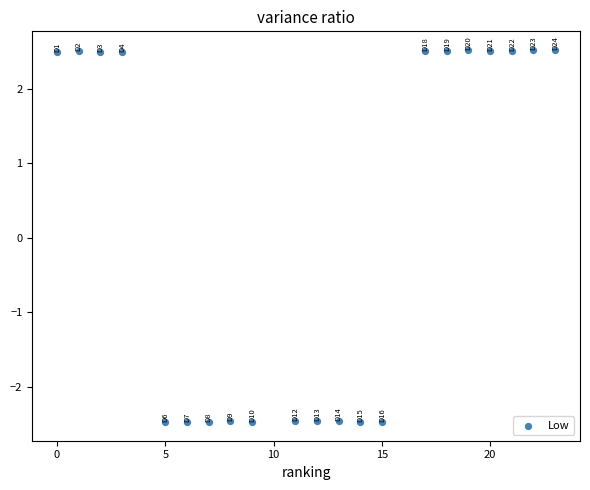

What is the range of X values (max minus min)?

23.0